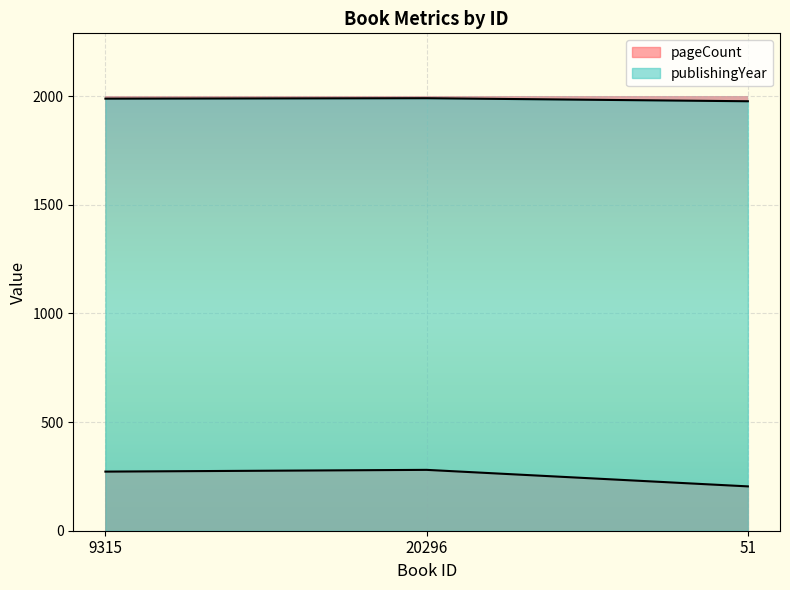

At which label does pageCount reach its minimum?

51